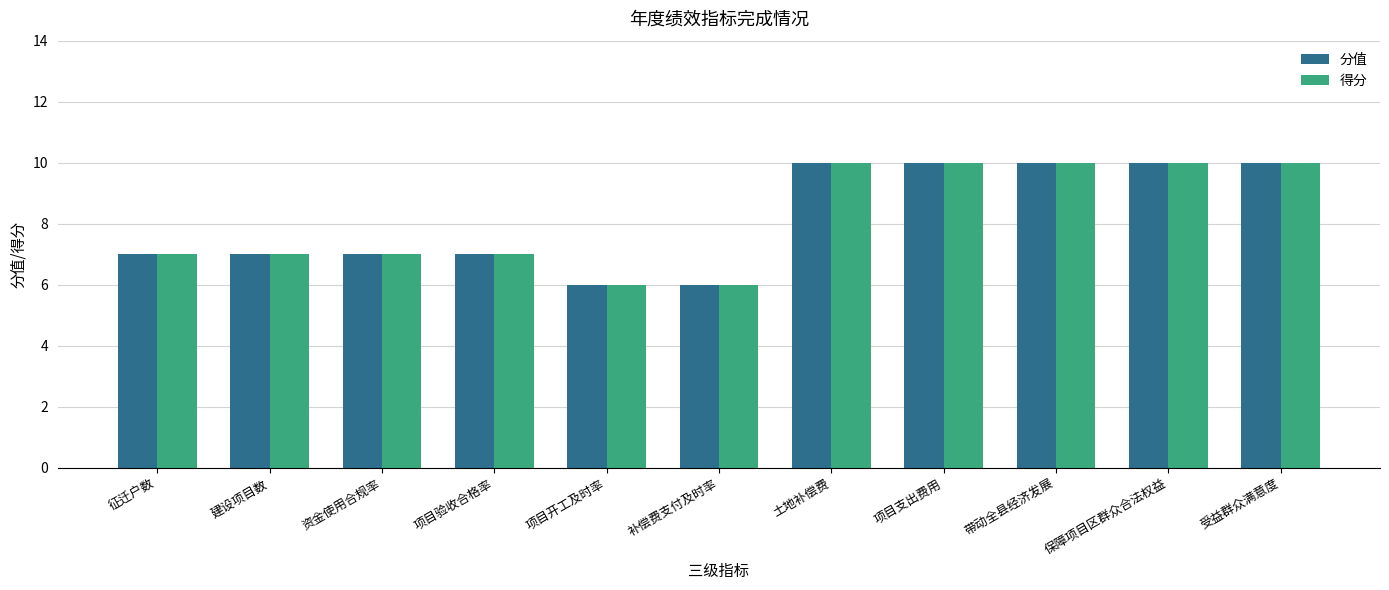

What is the total value across all series at 征迁户数?

14